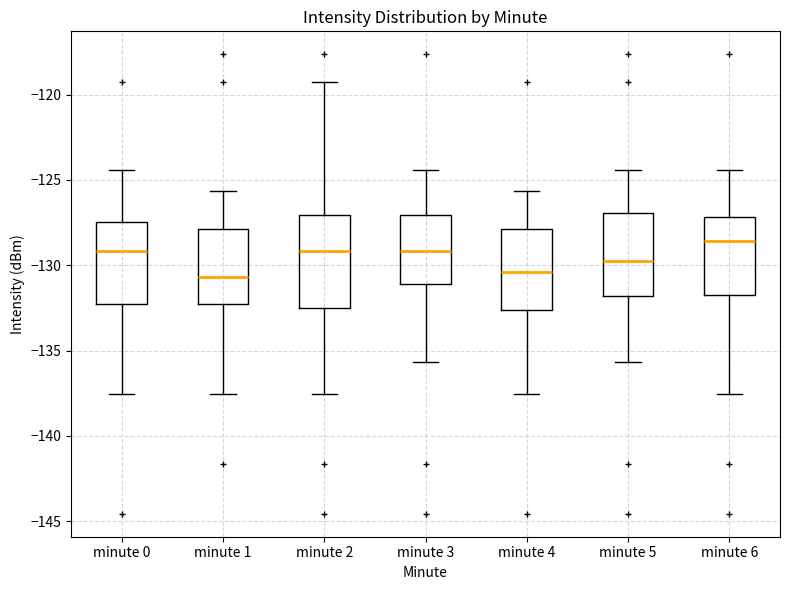

Where is the lower edge of the box for minute 6 on the y-axis? The values are not printed on the chart, so give them approximately, as read against the axis.

-131.5